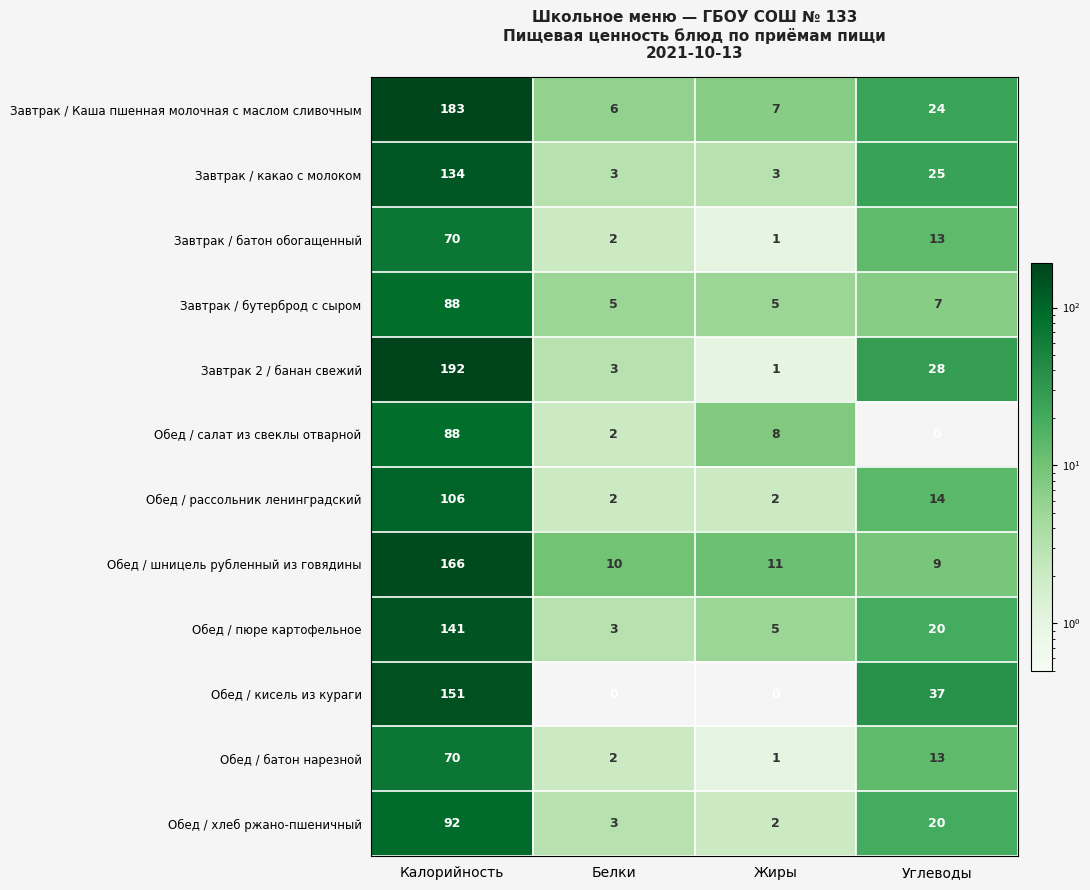

At which label is Обед / пюре картофельное closest to 72?

Углеводы